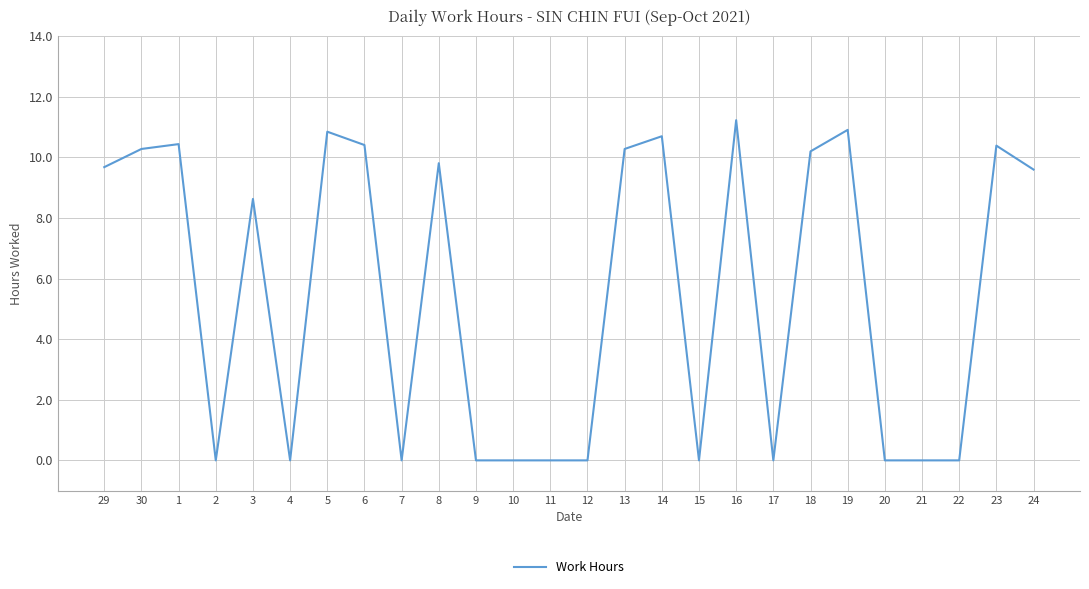

Is it true that the value at 2 is 0.0?

True